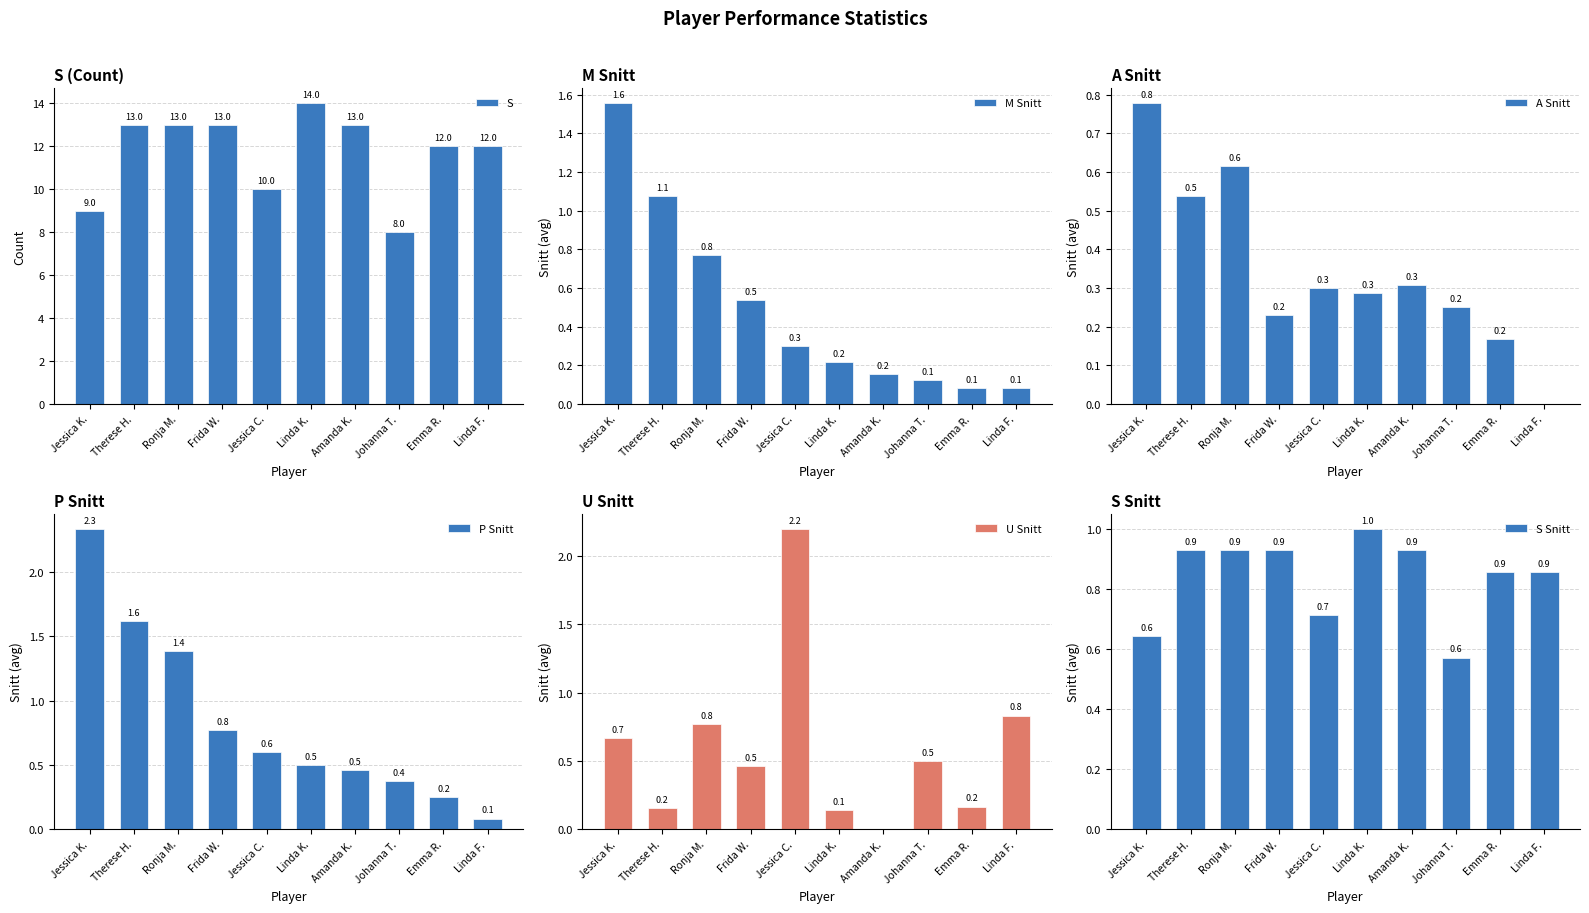

Which has a higher value, Amanda K. or Ronja M.?

Amanda K.